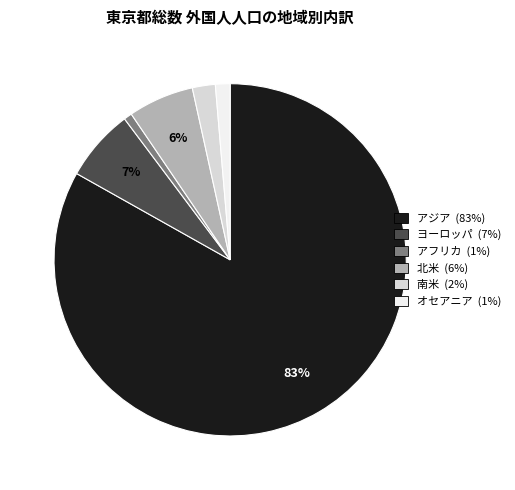

Is the sum of ヨーロッパ and 南米 greater than half?

No